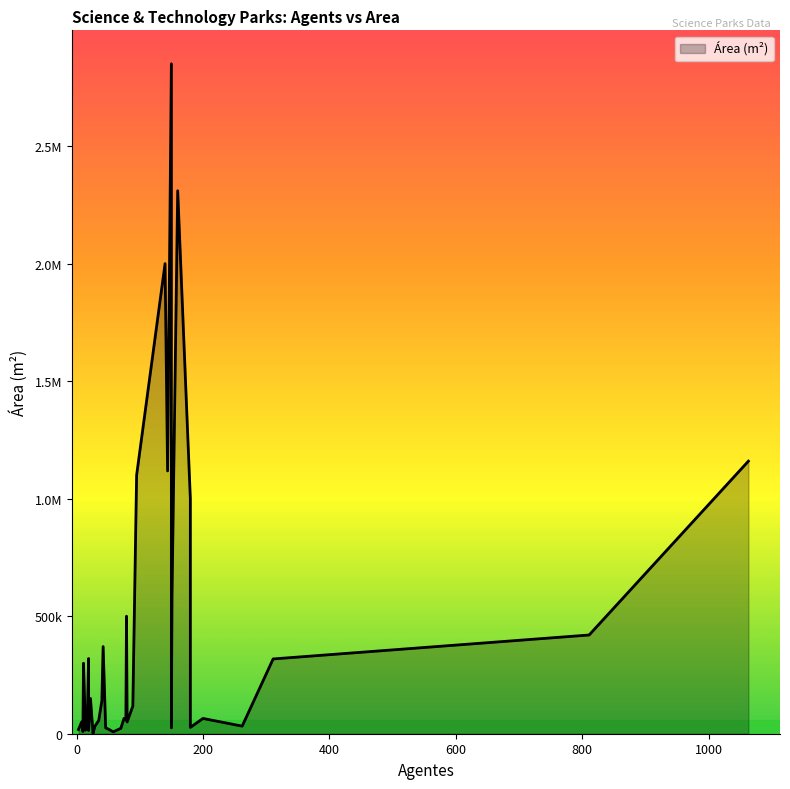

Rank the categories by value from lowest to highest.

26, 58, 10, 19, 14, 3, 50, 70, 46, 150, 15, 180, 29, 262, 80, 8, 35, 78, 17, 200, 75, 89, 150, 40, 22, 11, 311, 19, 42, 811, 79, 151, 180, 95, 144, 1063, 140, 160, 150